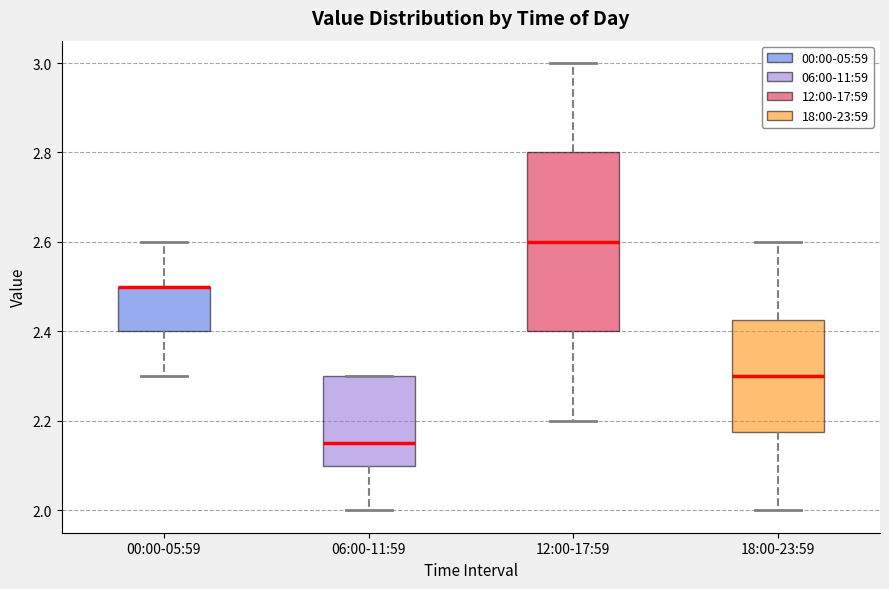

Comparing the boxes themselves (not the whiskers), which one is the tallest?

12:00-17:59